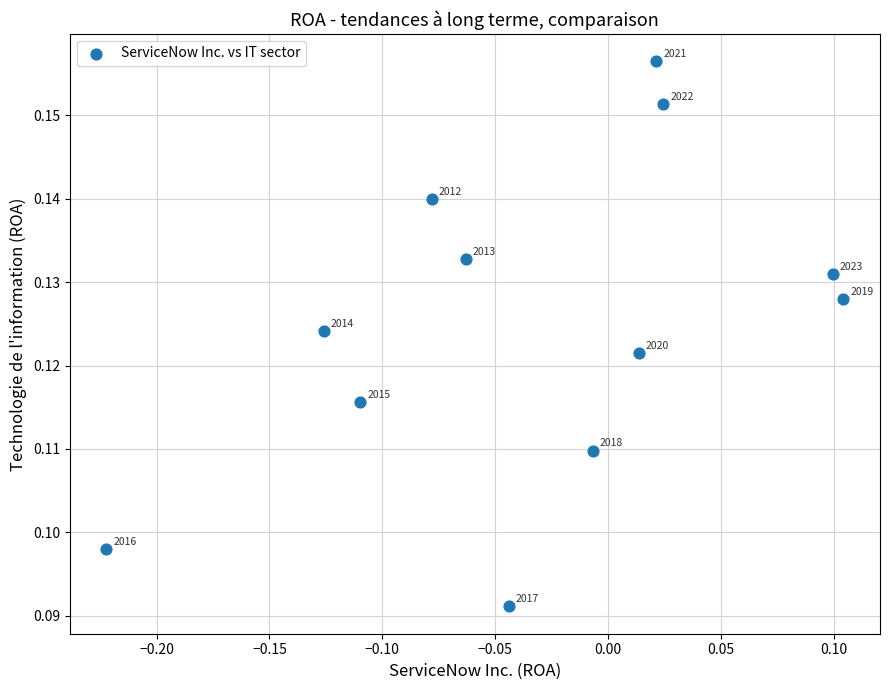

What is the range of X values (max minus min)?

0.3